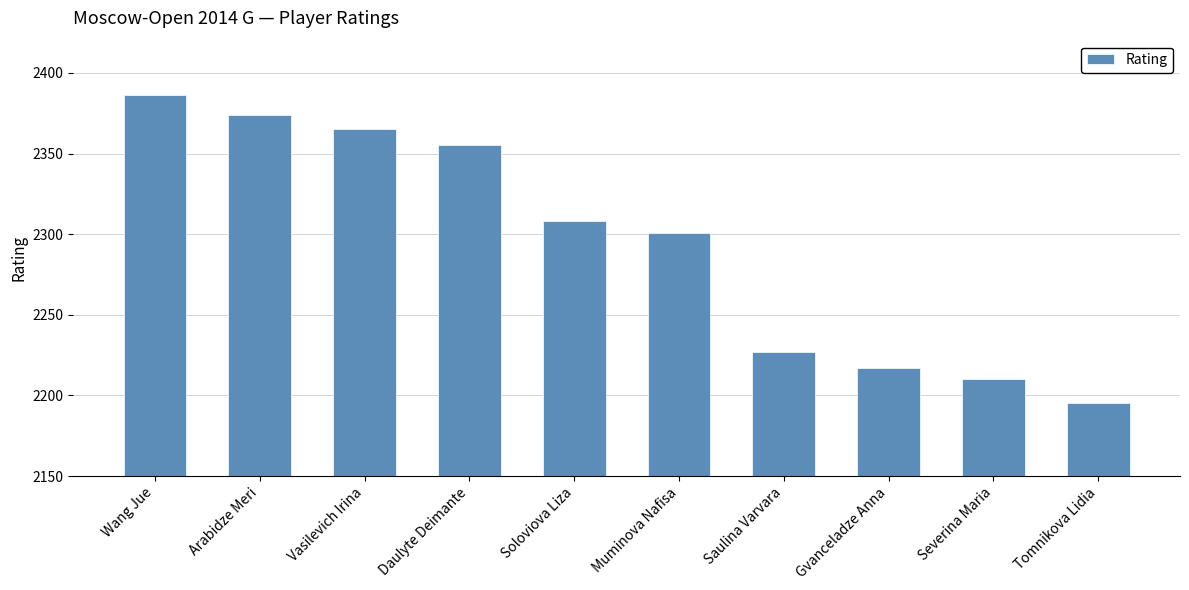

Approximately how many times larger is the value at Tomnikova Lidia compared to Daulyte Deimante?

0.9